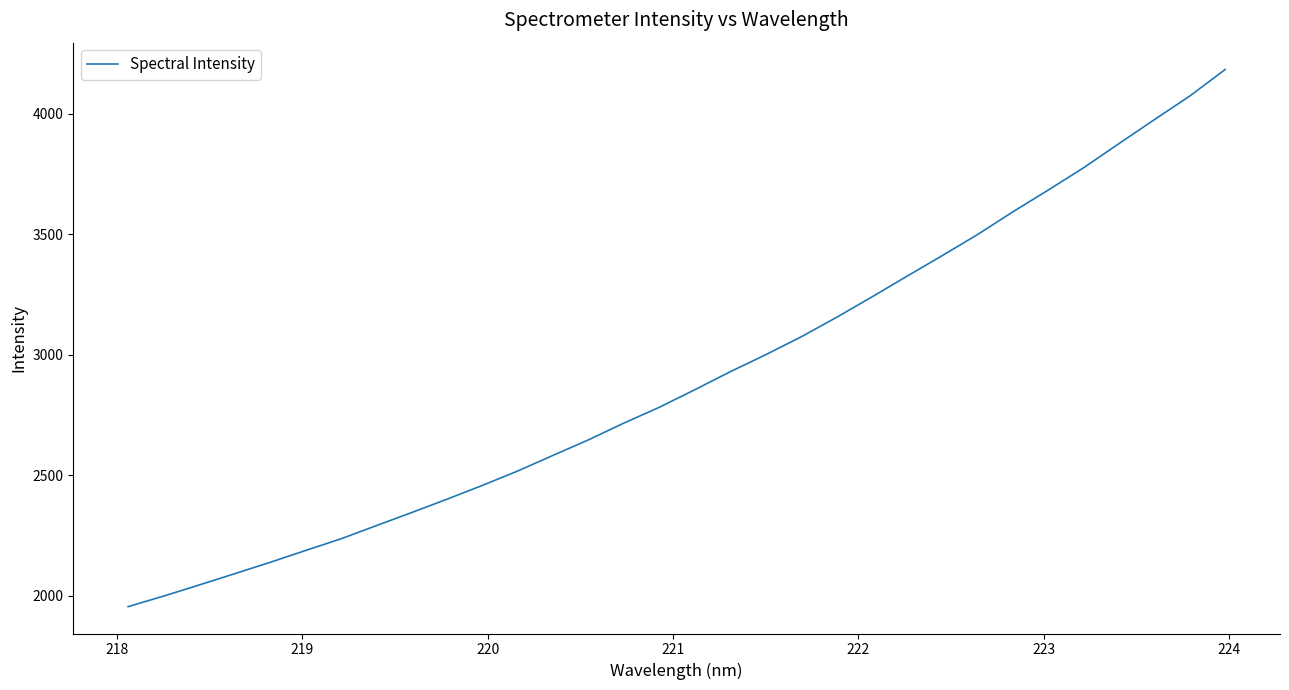

What is the maximum value shown in the chart?

4183.3